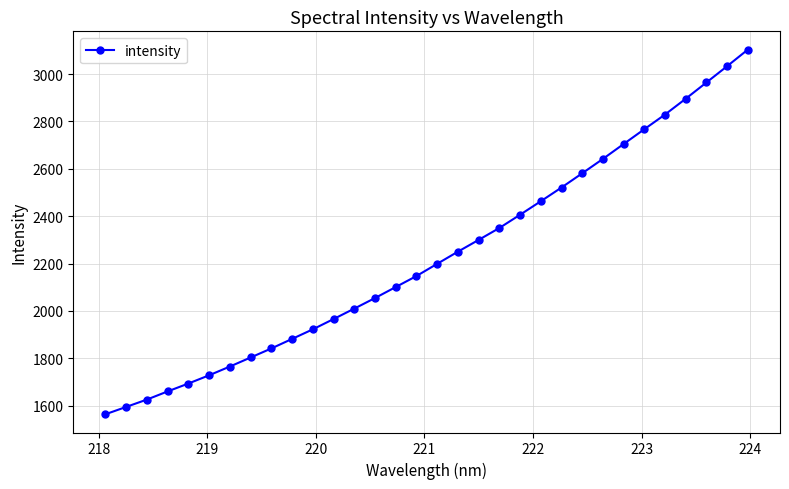

True or false: the data has more than 2 interior local peaks.

False